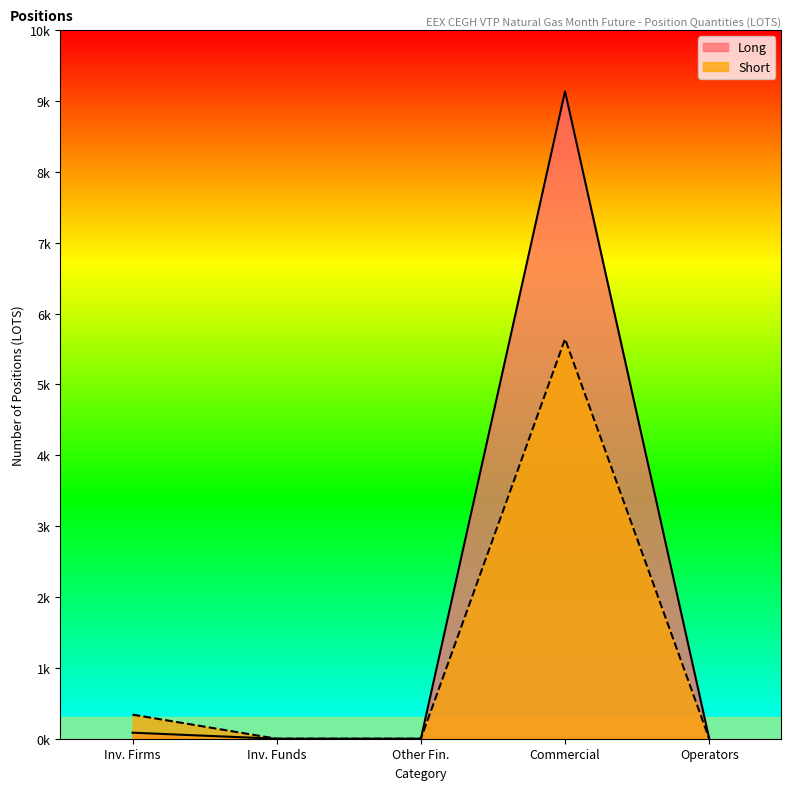

Which series has the largest total across all categories?

Long